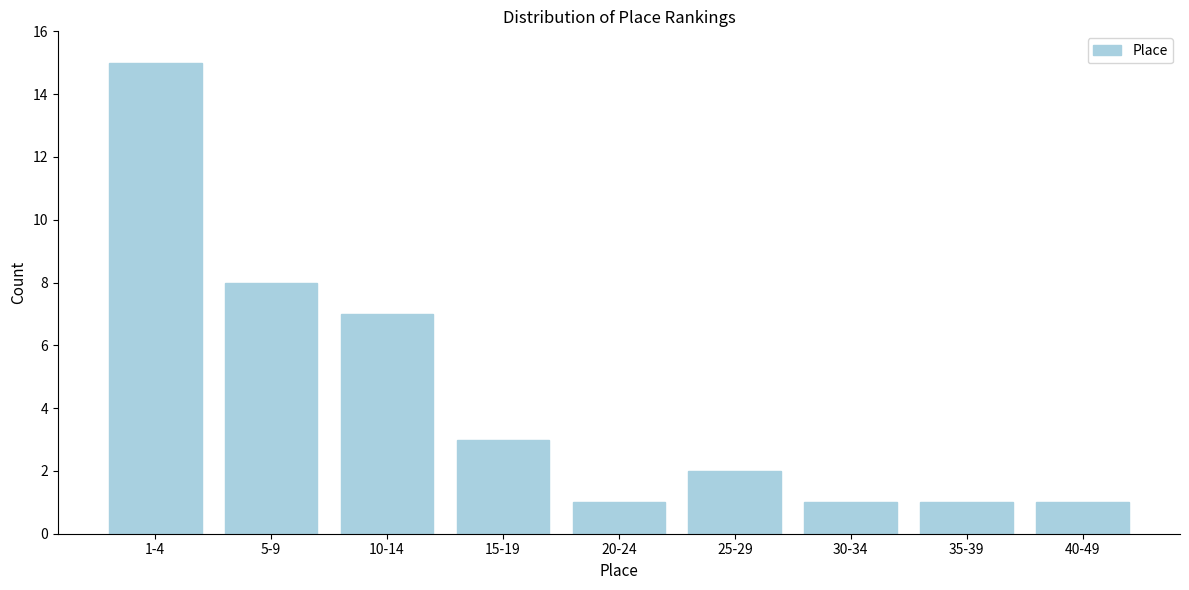

Reading right to left, what are all the values shown in this chart?

1	1	1	2	1	3	7	8	15